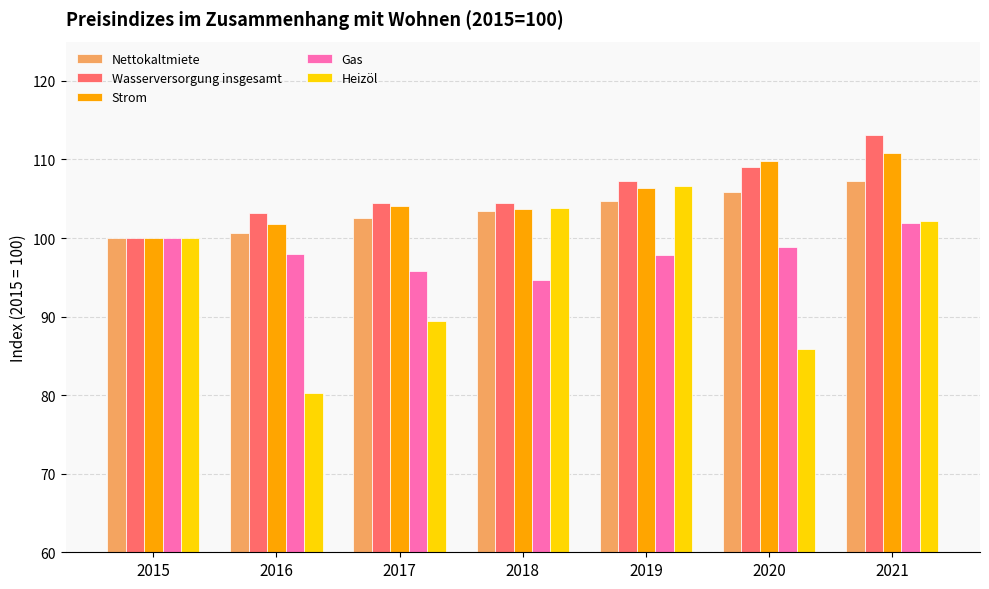

What is the smallest value displayed?

80.3